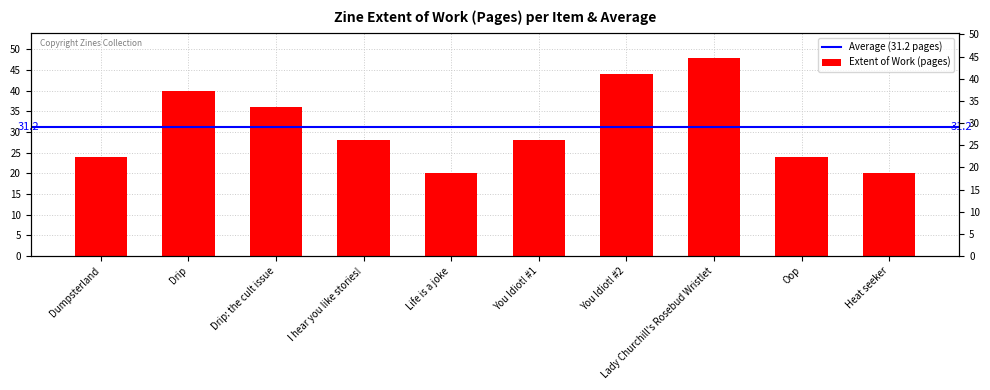

Read the value at Drip: the cult issue, to the nearest 5.

35